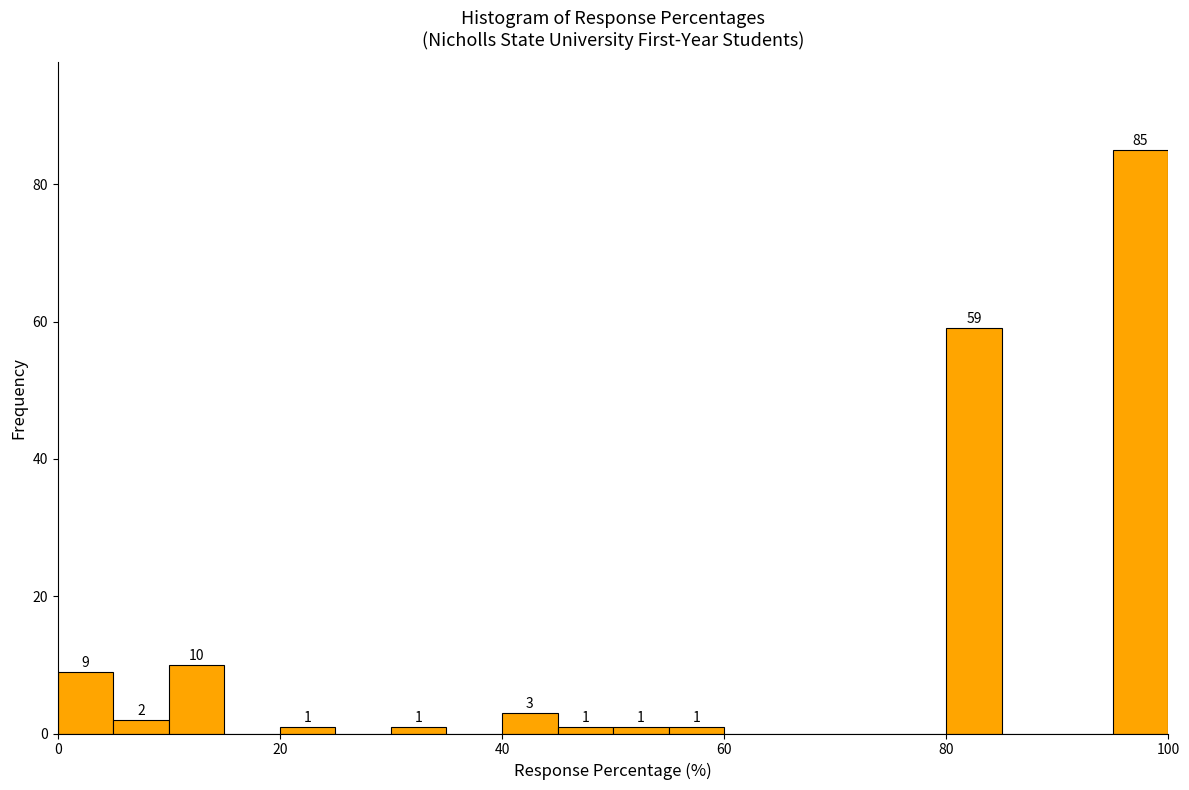

Read against the x-axis, roughly where is the centre of the tallest bar?

98